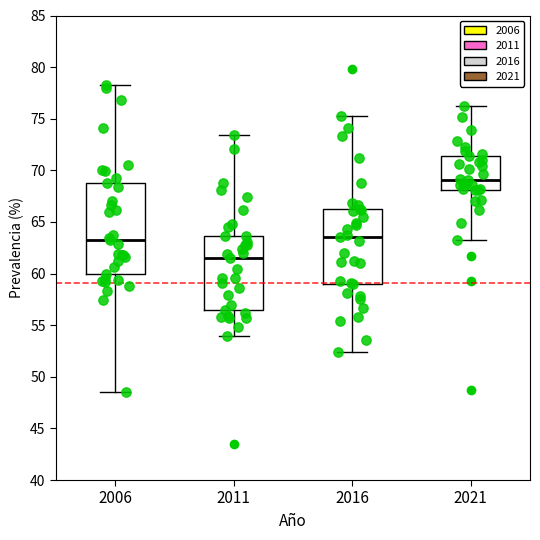

Which box has the highest median line?

2021